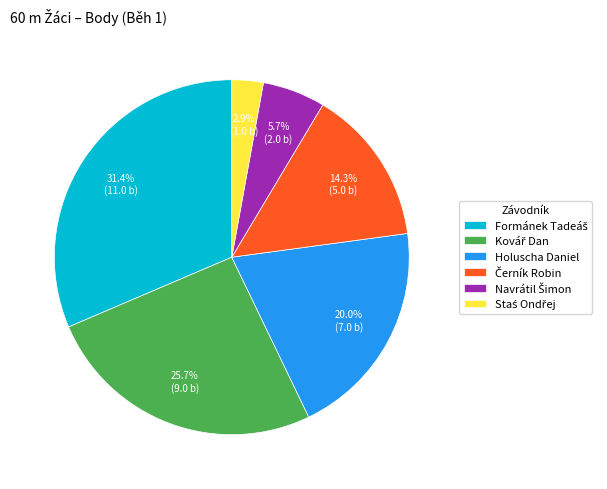

Is there any slice that represents more than half of the pie?

No